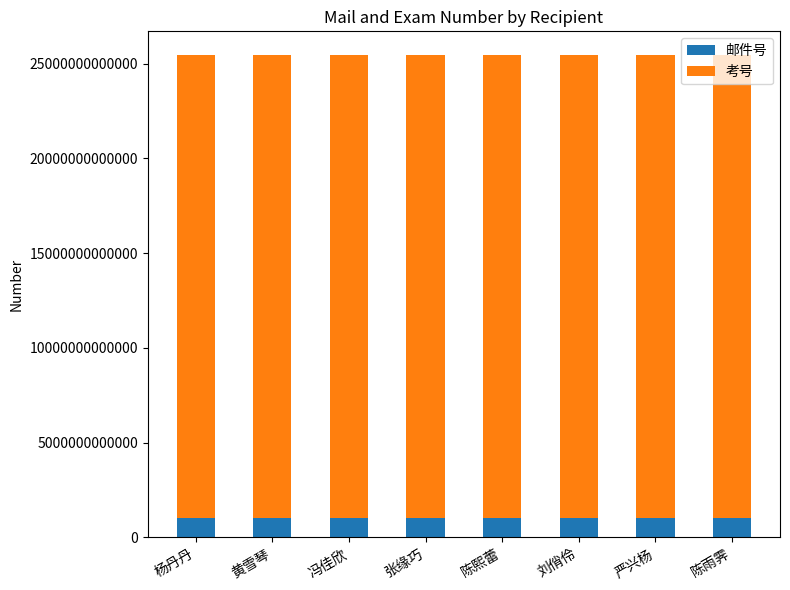

Is it true that 邮件号 equals 1003885115237 at 陈熙蕾?

True